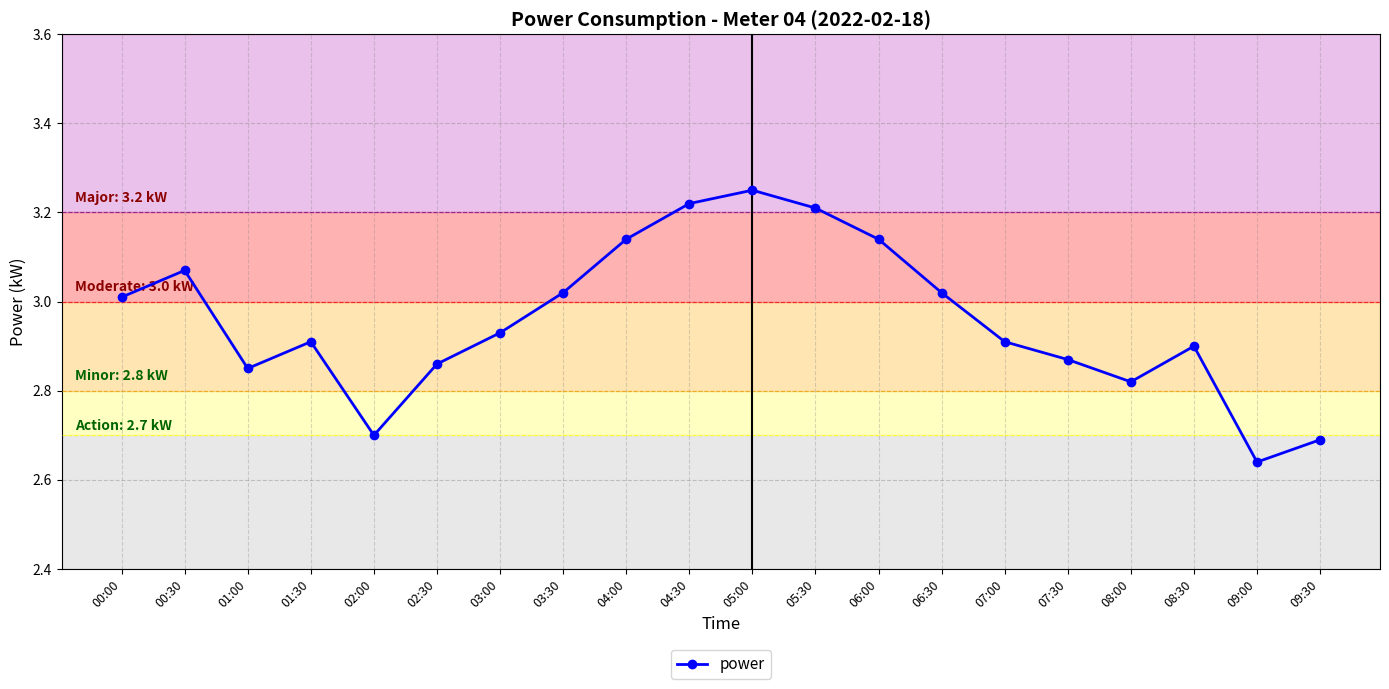

Is this an area chart (filled region under the line)?

No